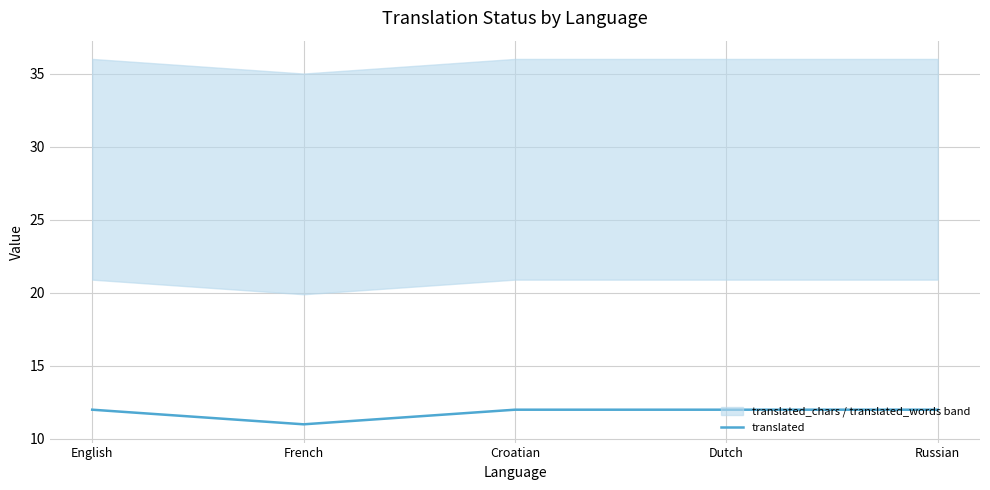

What is the label of the 2nd point from the right?

Dutch